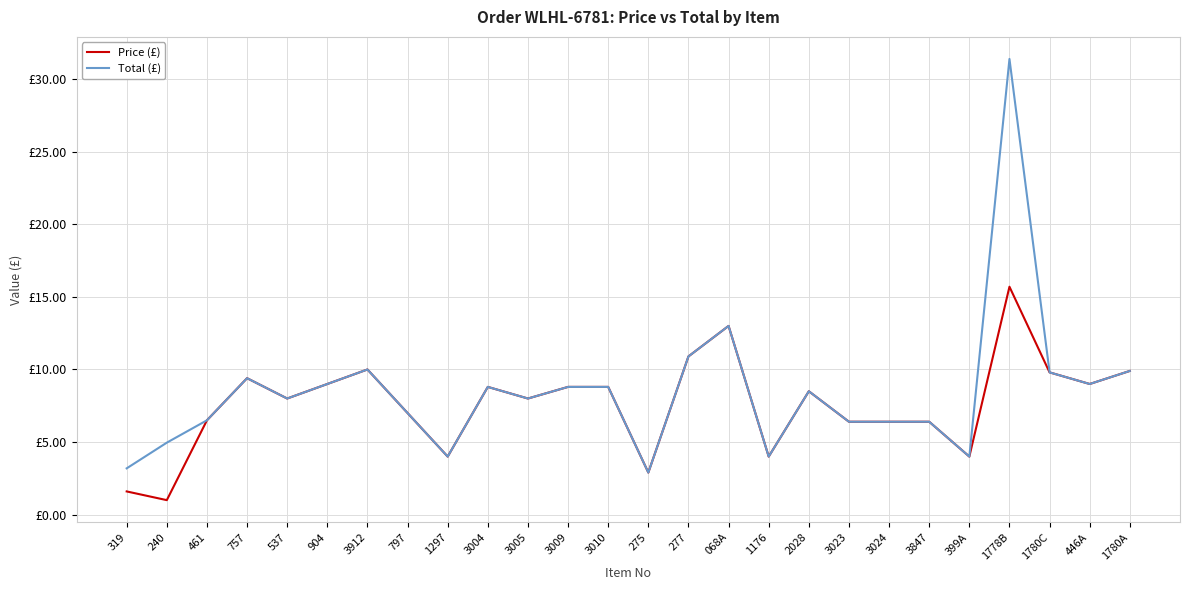

How many interior local peaks does the Total (£) series have?

6